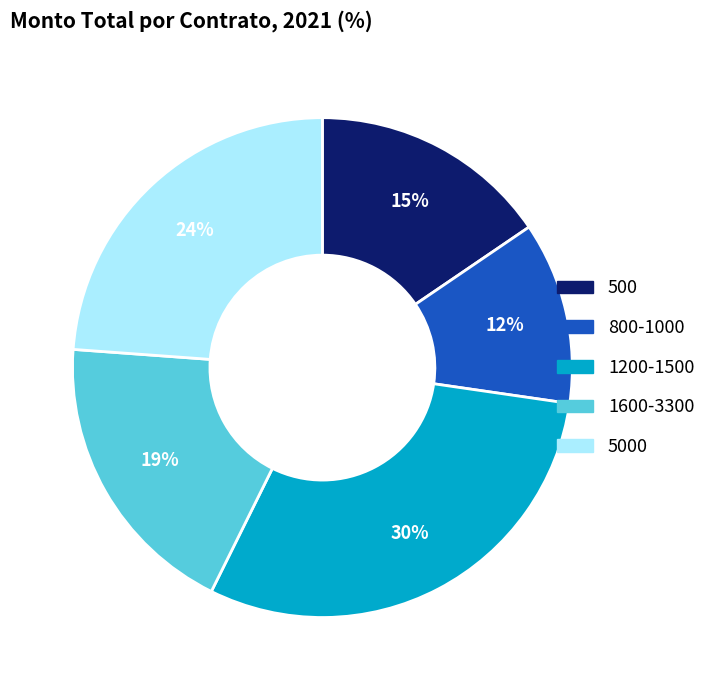

Is it true that 1600-3300 is 19% of the pie?

True